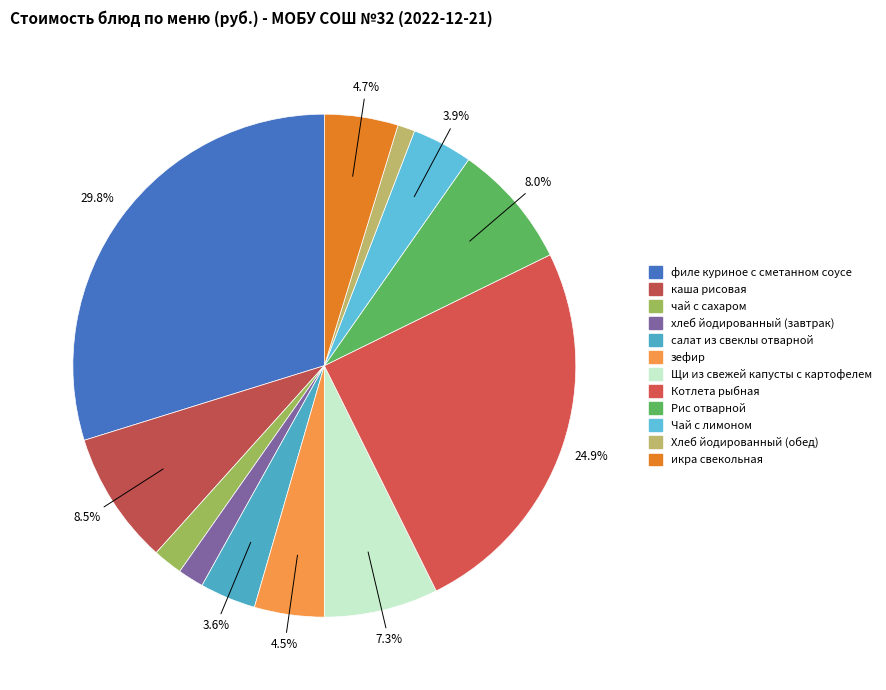

Is зефир the majority of the pie?

No